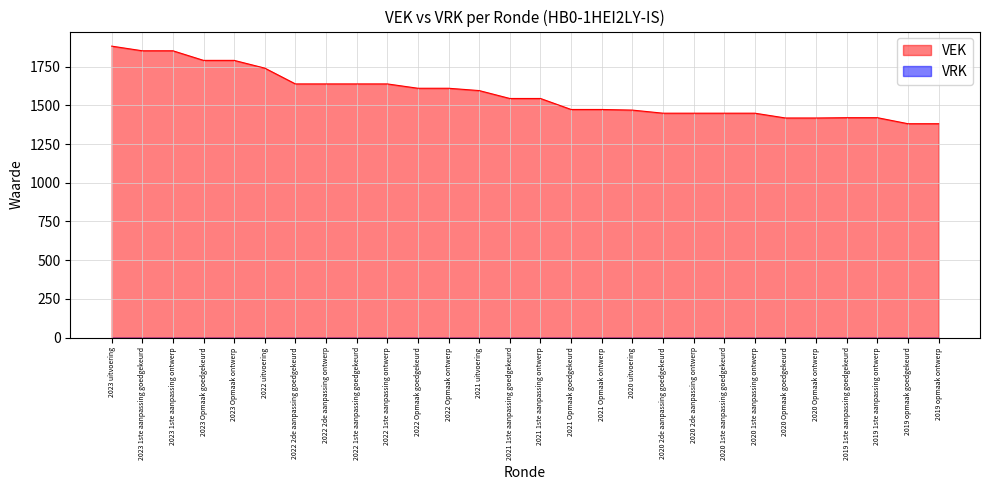

What is the difference between the maximum and second lowest values?

501